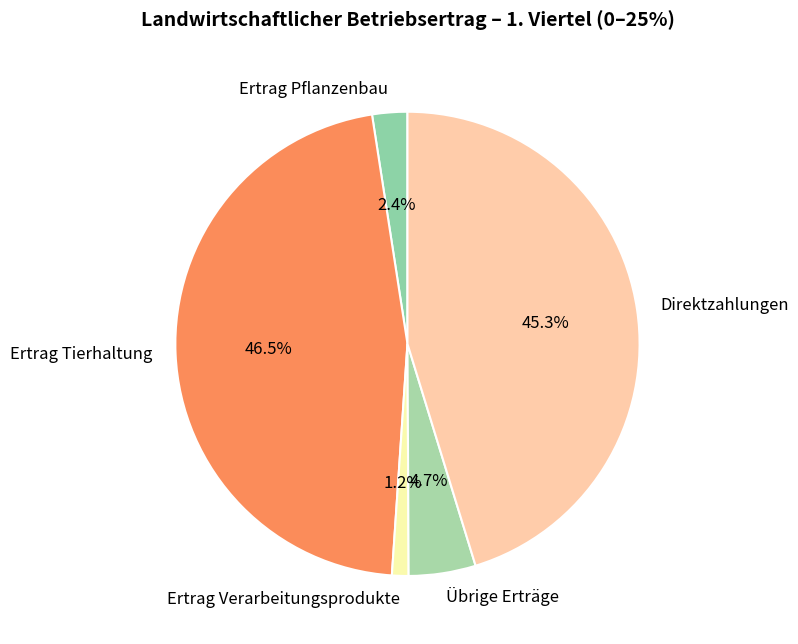

Count the number of slices in the pie.

5